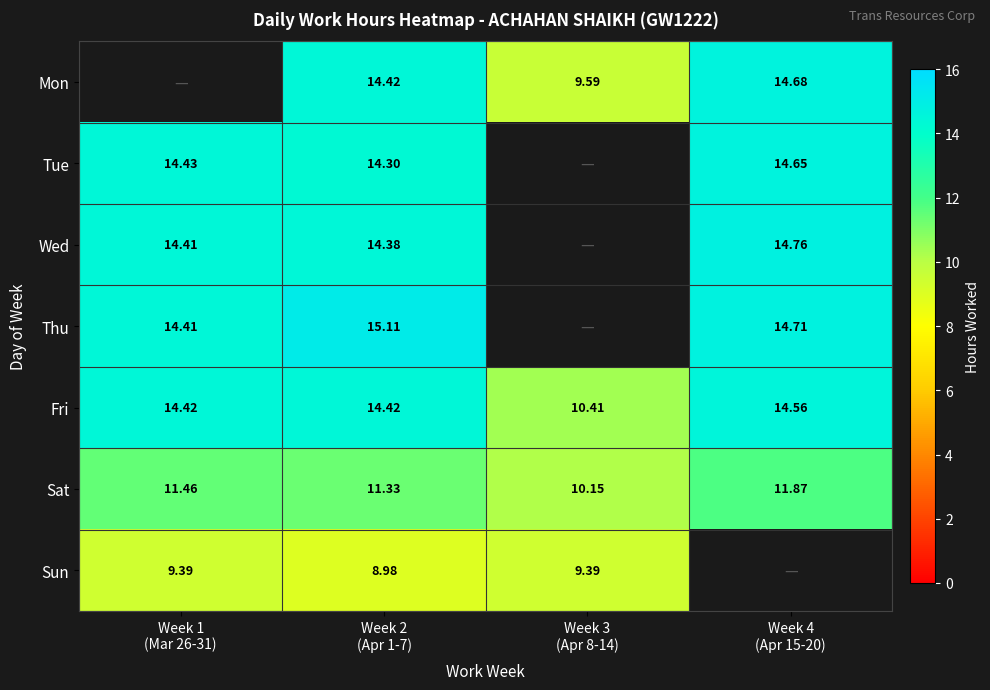

At which category is the sum across all series the highest?

Week 2
(Apr 1-7)